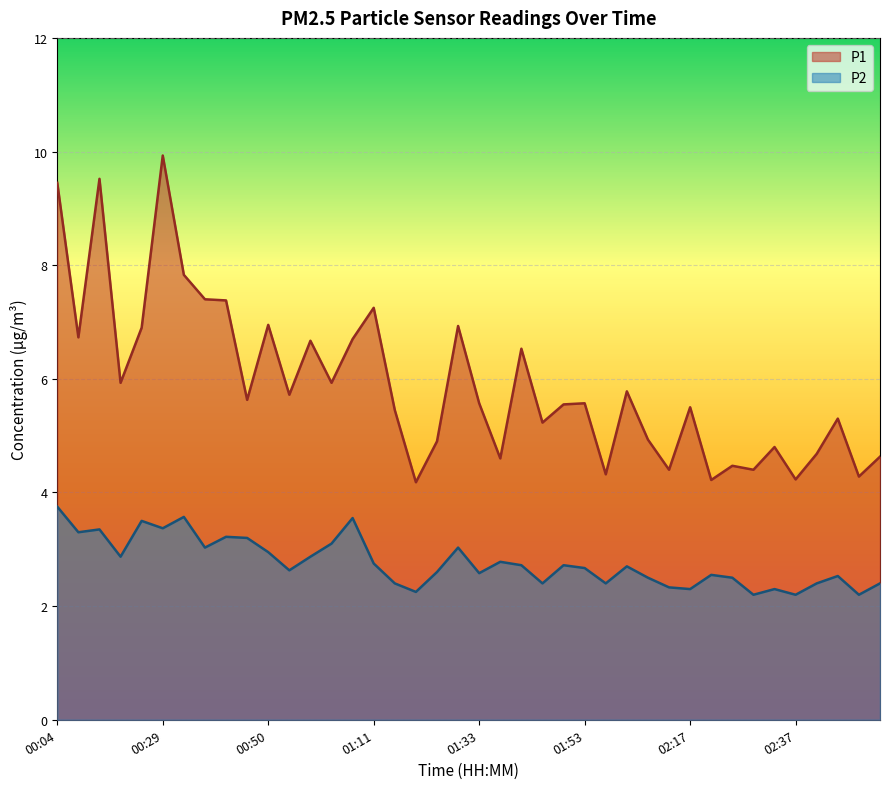

Is the value of P1 at 00:45 greater than the value of P2 at 01:46?

Yes